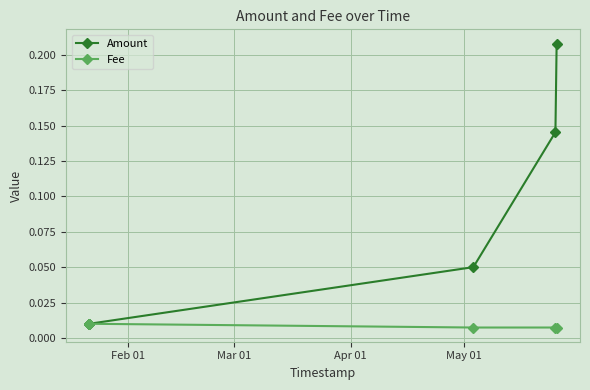

True or false: Amount and Fee cross at least once.

False